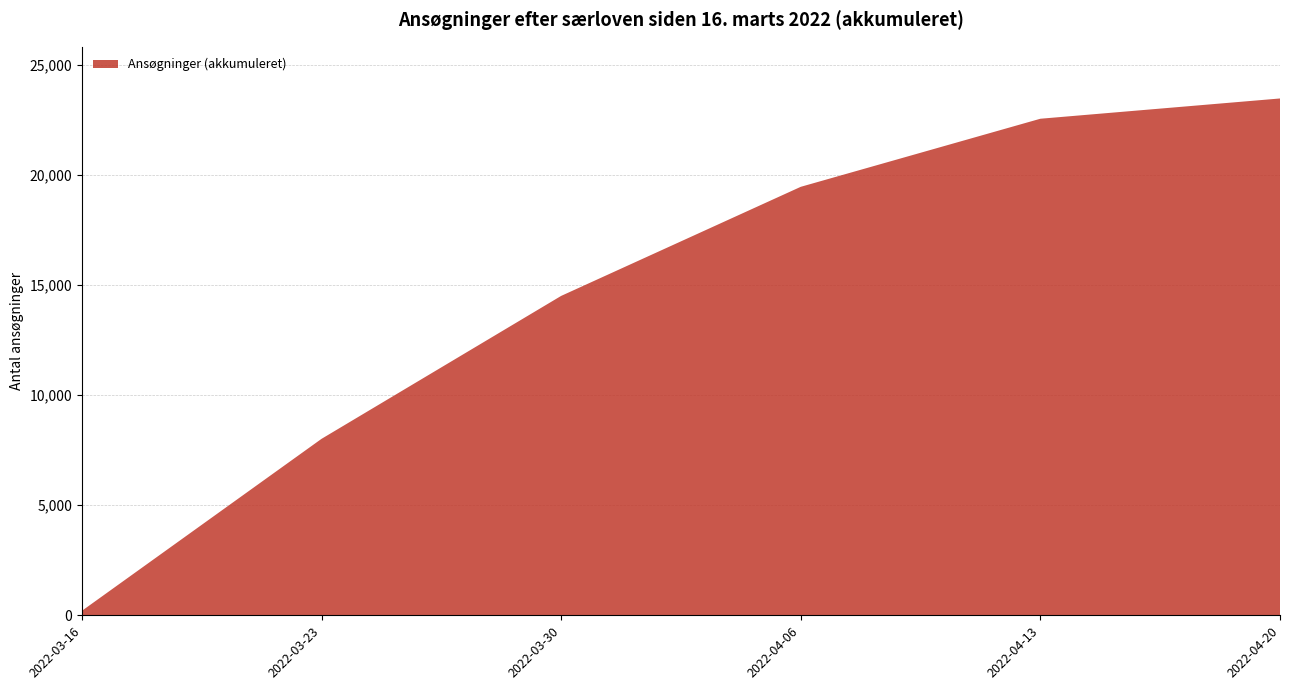

Reading left to right, list all the values displayed in this chart.

2022-03-16=203	2022-03-23=8009	2022-03-30=14497	2022-04-06=19449	2022-04-13=22539	2022-04-20=23459